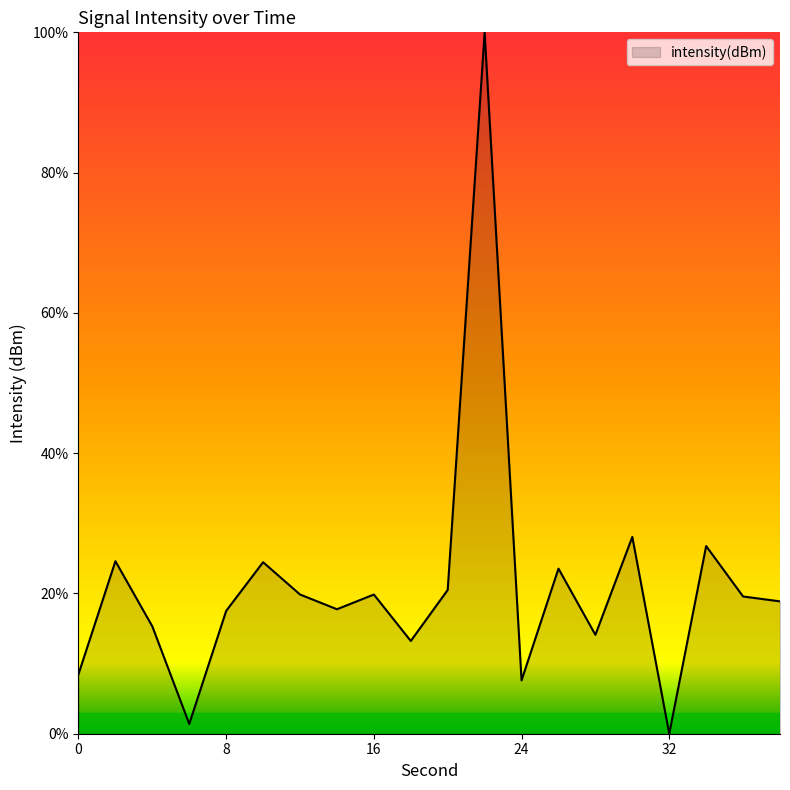

What is the average value?

21.1